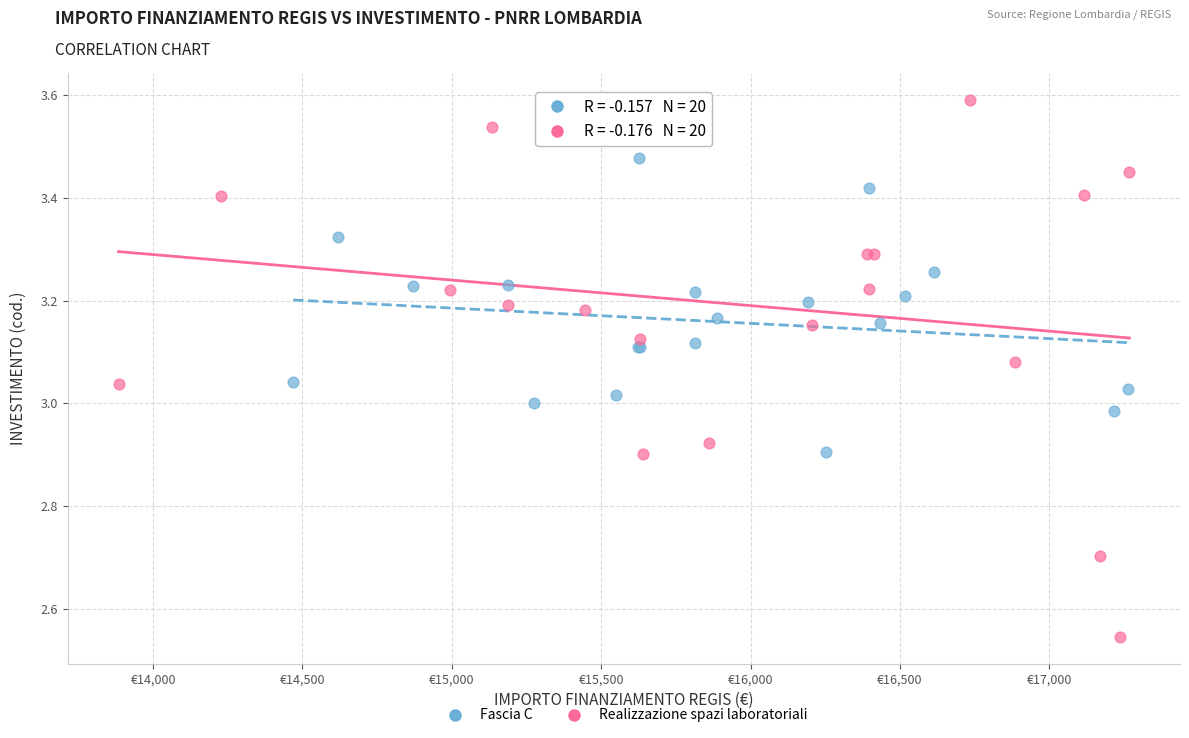

Which series contains the lowest Y value?

Realizzazione spazi laboratoriali